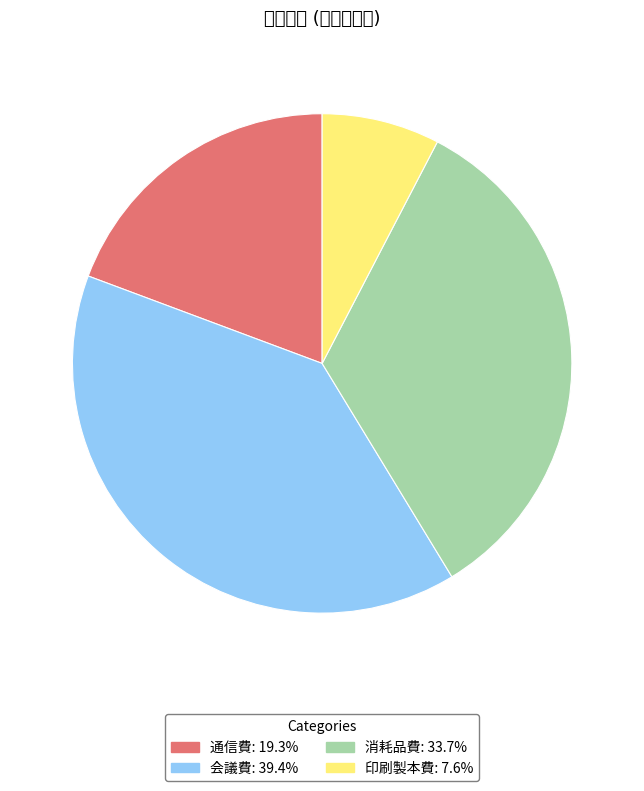

What percentage do 通信費 and 消耗品費 together represent?

53.0%